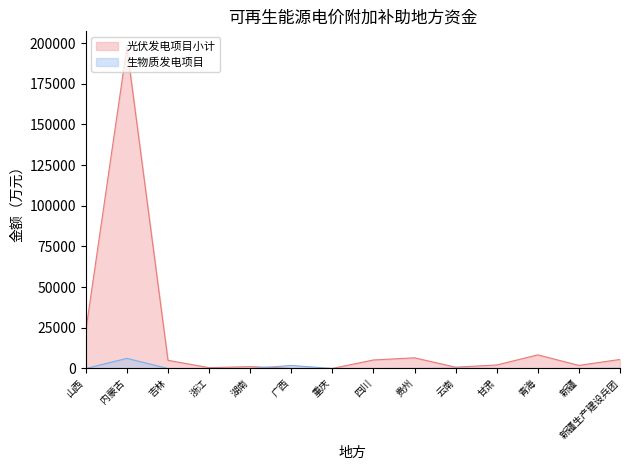

At how many categories does at least one series exceed 32547?

1